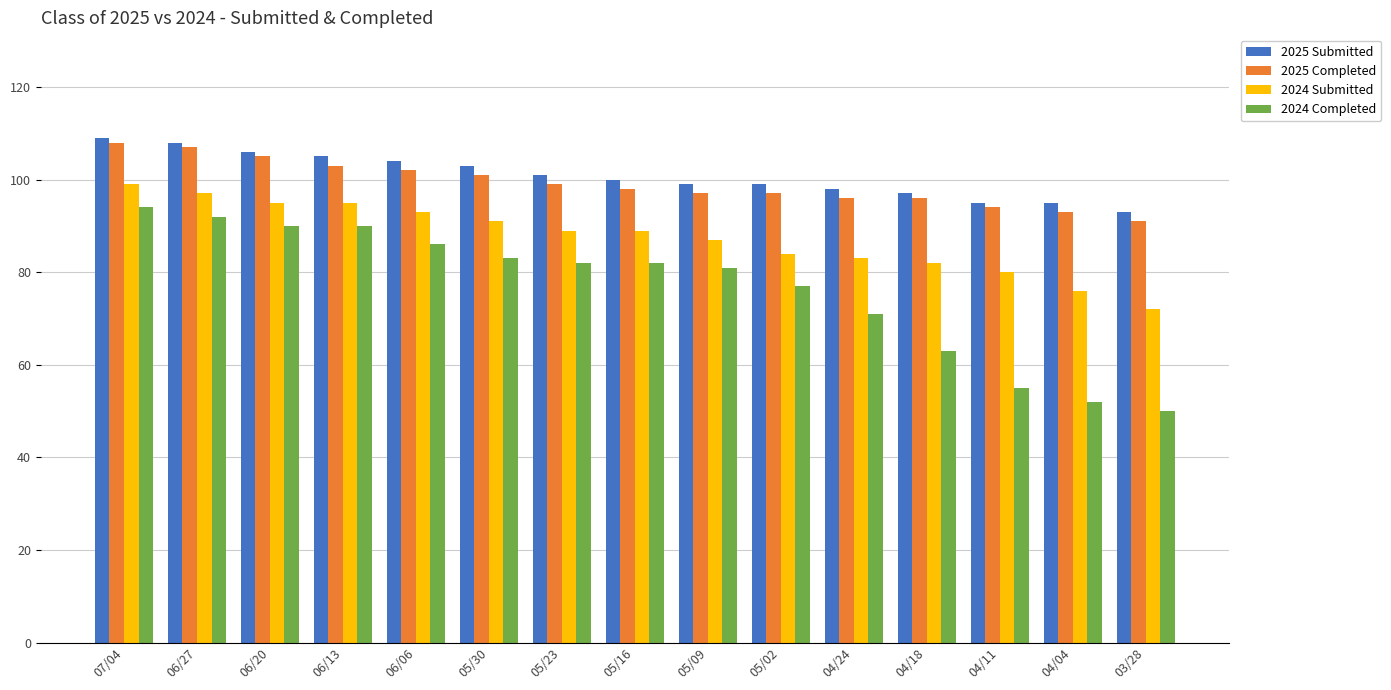

What is the minimum value shown in the chart?

50